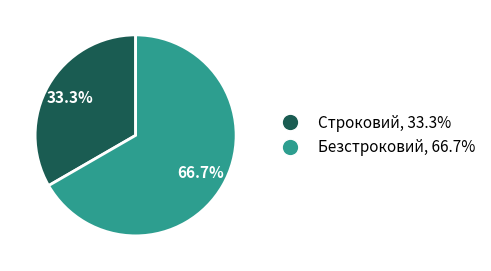

The Безстроковий slice represents 79% of the pie. True or false?

False